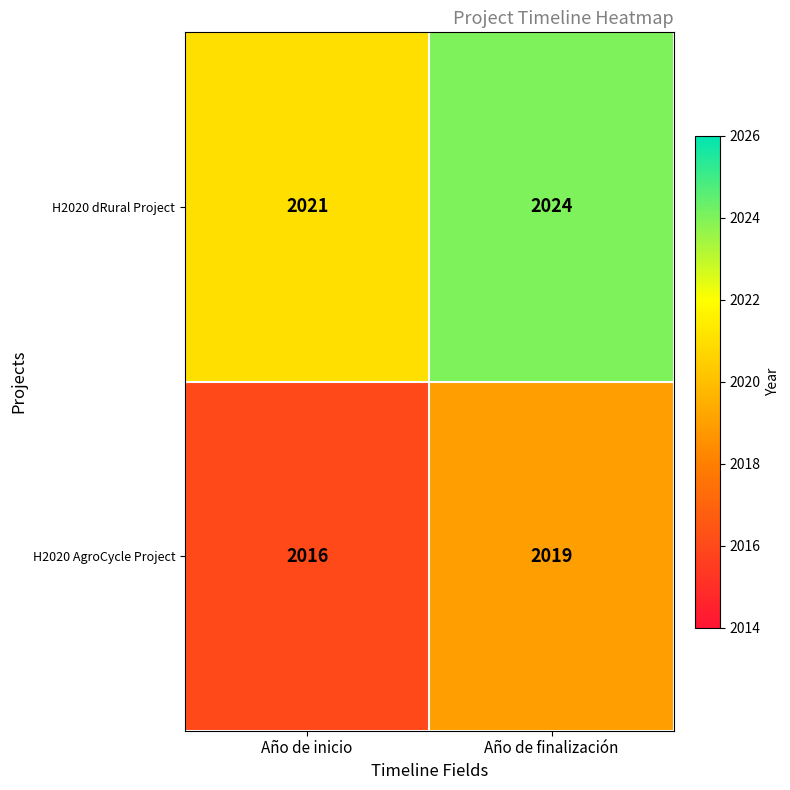

What is the minimum value shown in the chart?

2016